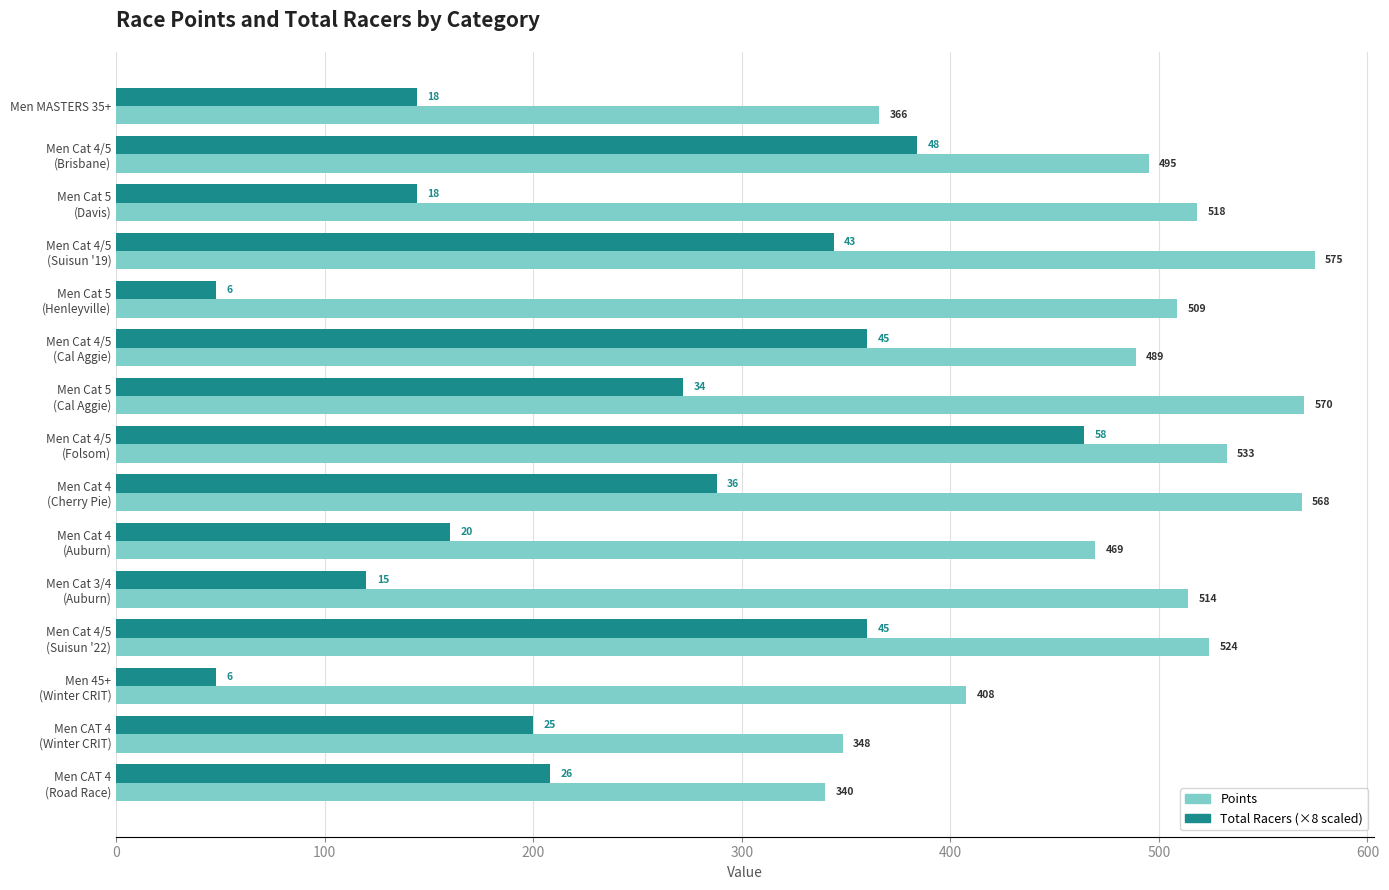

What is the maximum value shown in the chart?

574.7